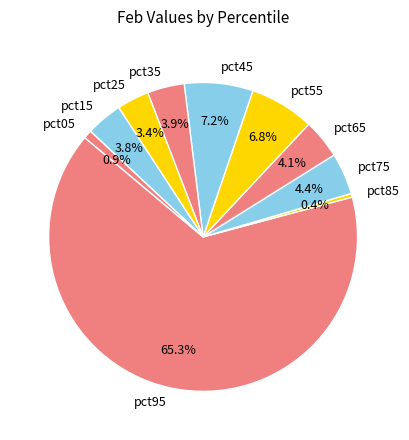

To the nearest percent, what is the difference between the largest and smallest slice percentages?

65%